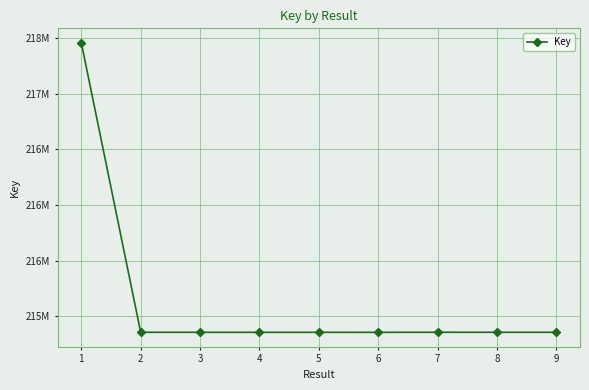

Is this an area chart (filled region under the line)?

No